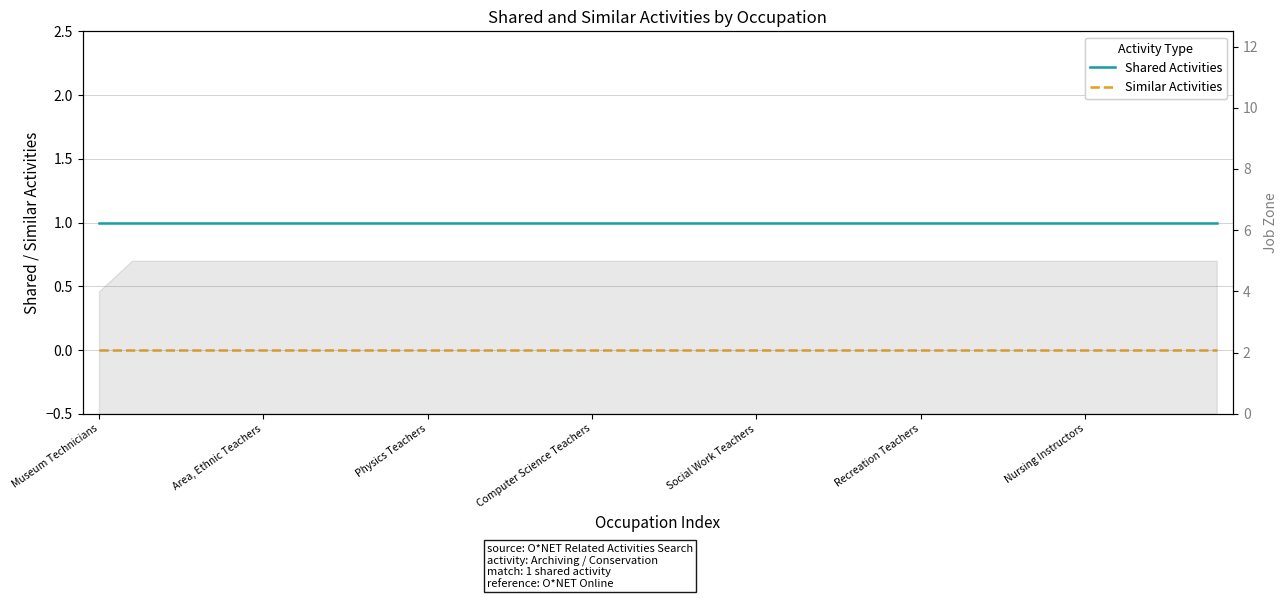

True or false: Shared Activities and Similar Activities intersect in this chart.

False